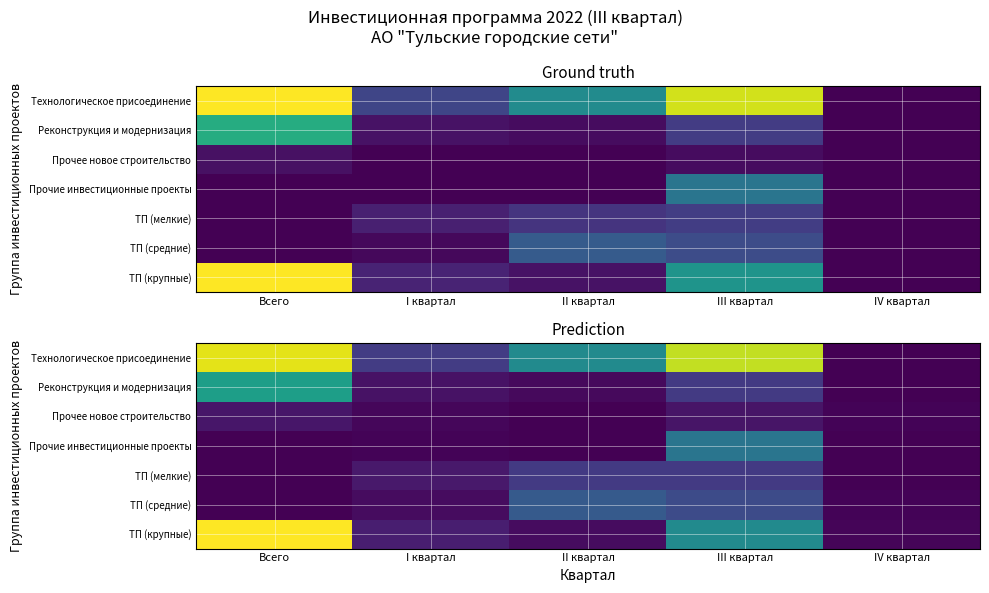

The Технологическое присоединение series shows 12.2 at I квартал. True or false?

True